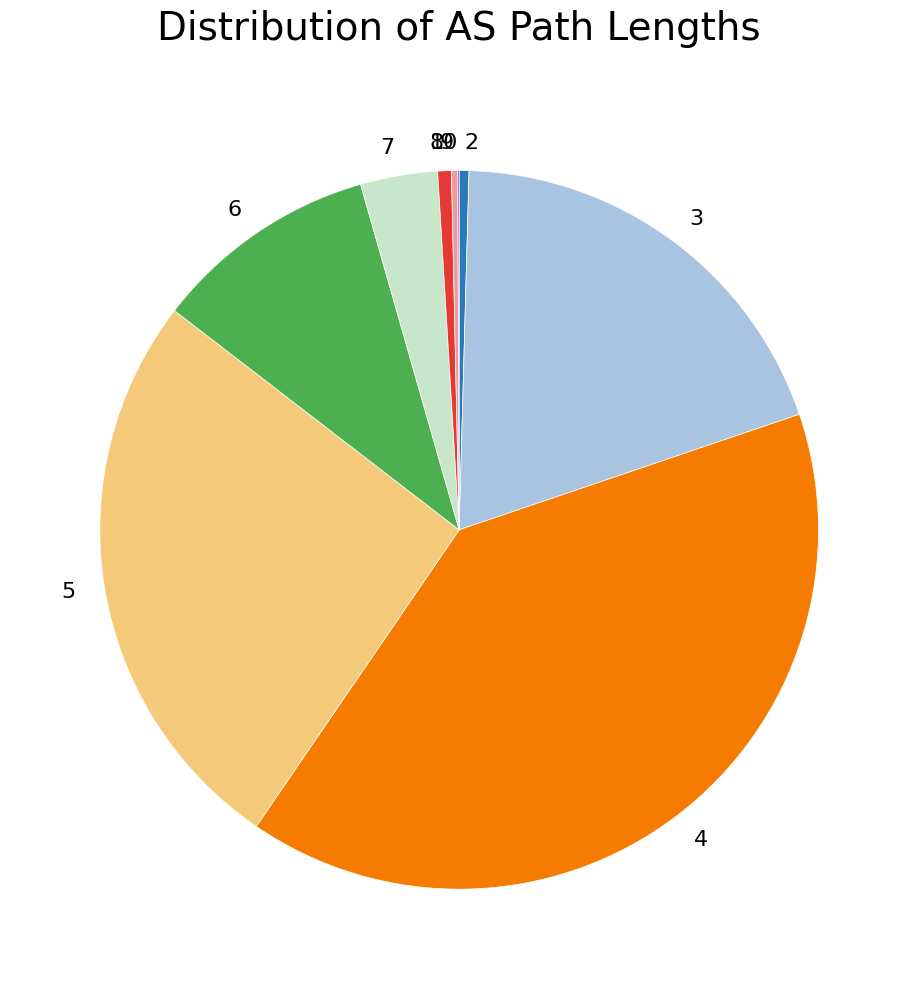

Which slice is the largest?

4